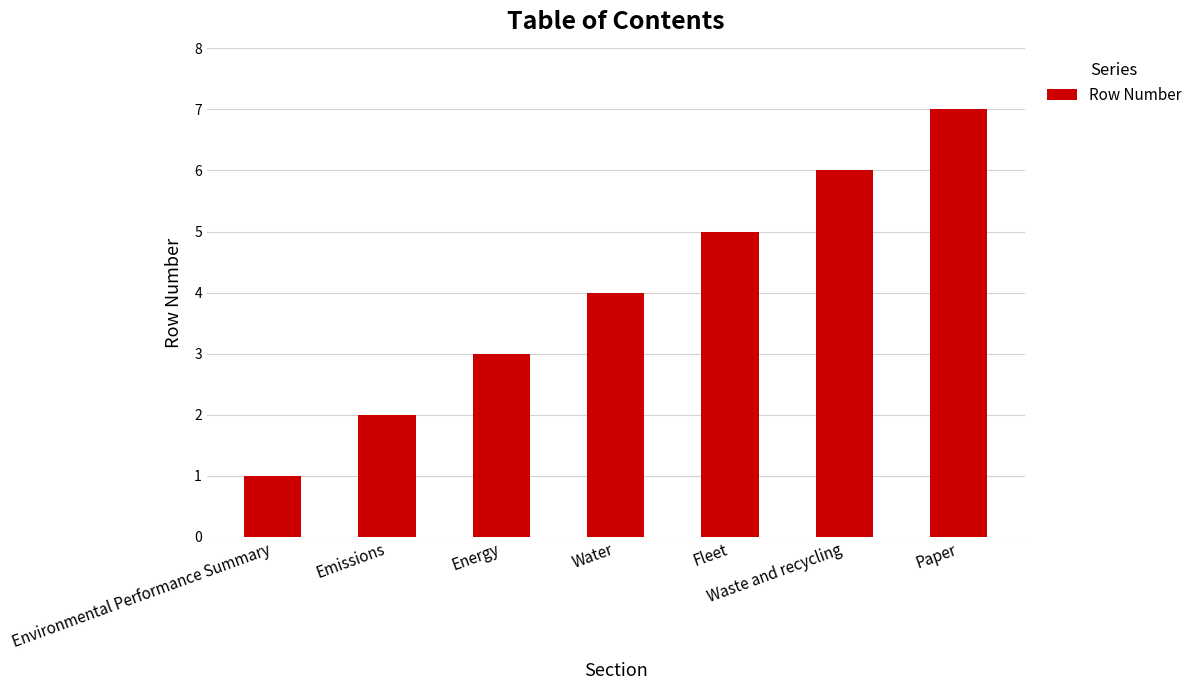

Are the bars grouped side by side (vs. stacked)?

No